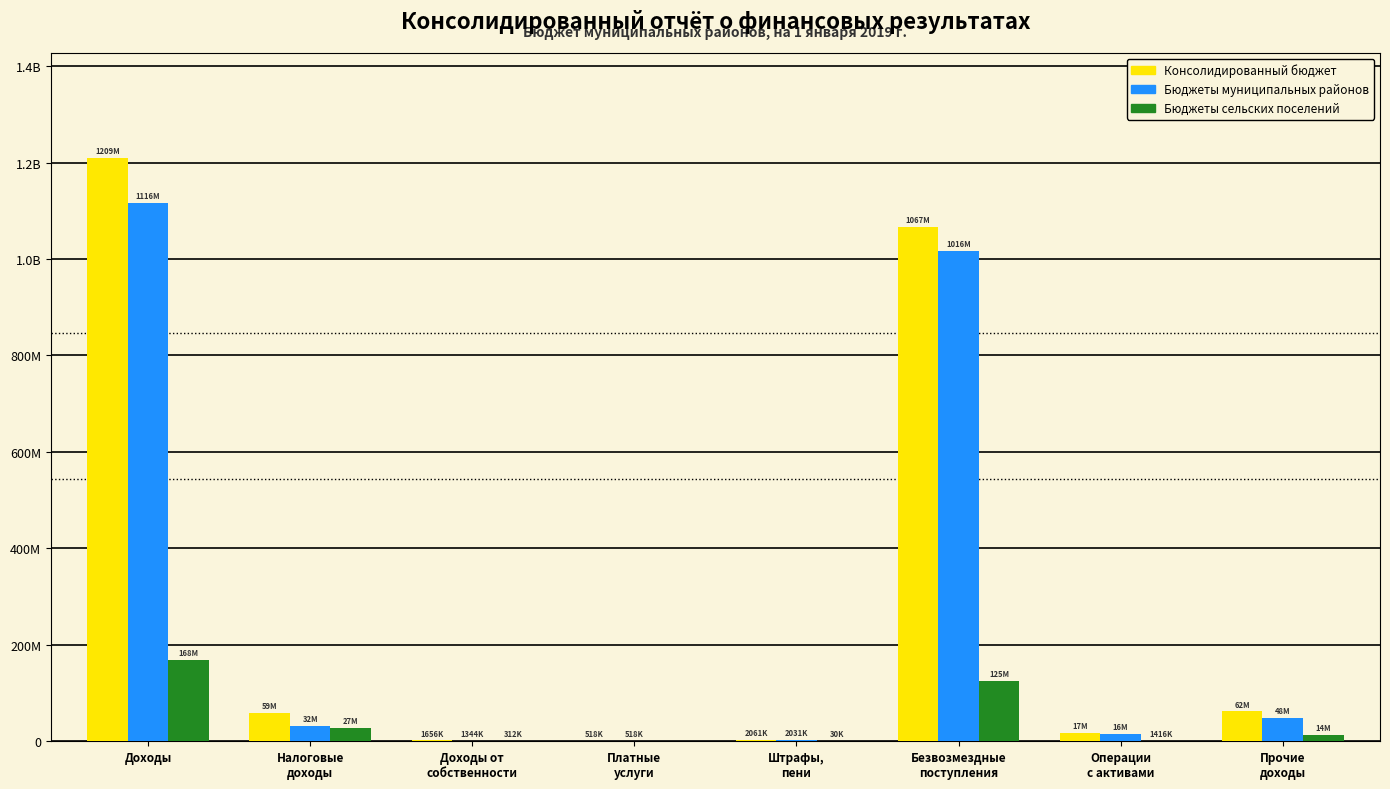

Are the bars grouped side by side (vs. stacked)?

Yes